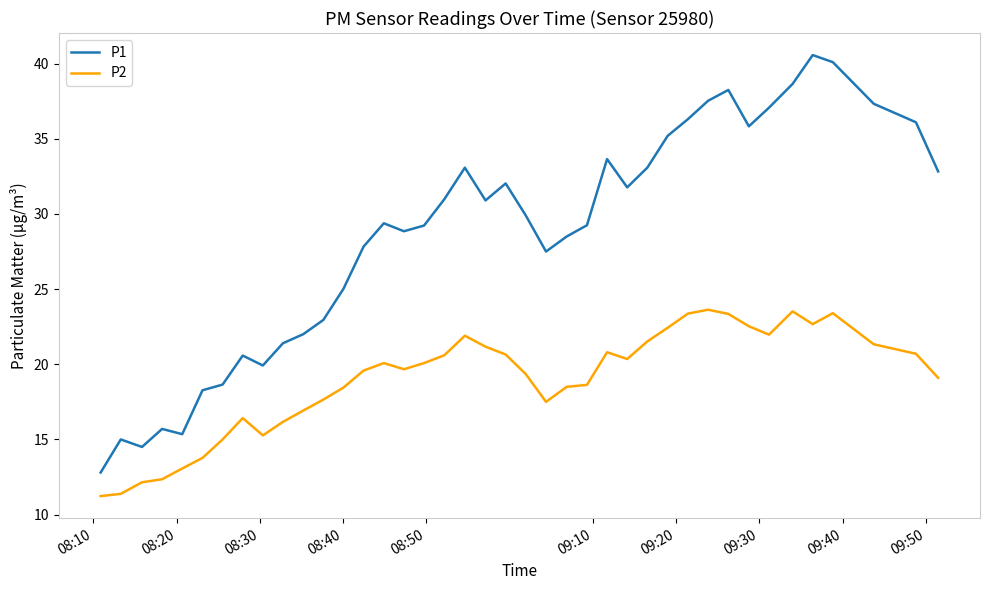

At how many categories does at least one series exceed 14?

39